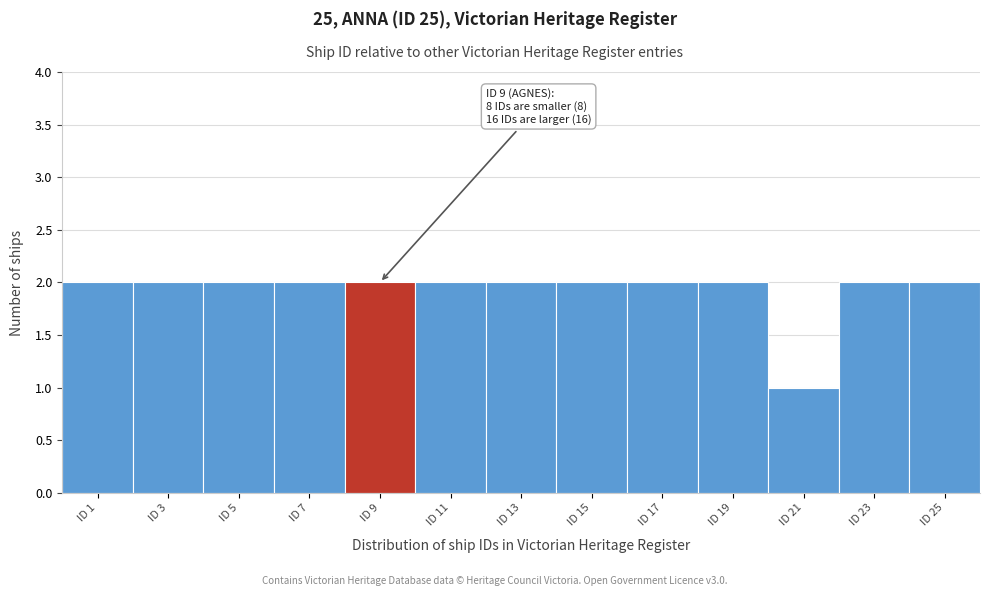

Reading left to right, what are all the values shown in this chart?

ID 1=2	ID 3=2	ID 5=2	ID 7=2	ID 9=2	ID 11=2	ID 13=2	ID 15=2	ID 17=2	ID 19=2	ID 21=1	ID 23=2	ID 25=2